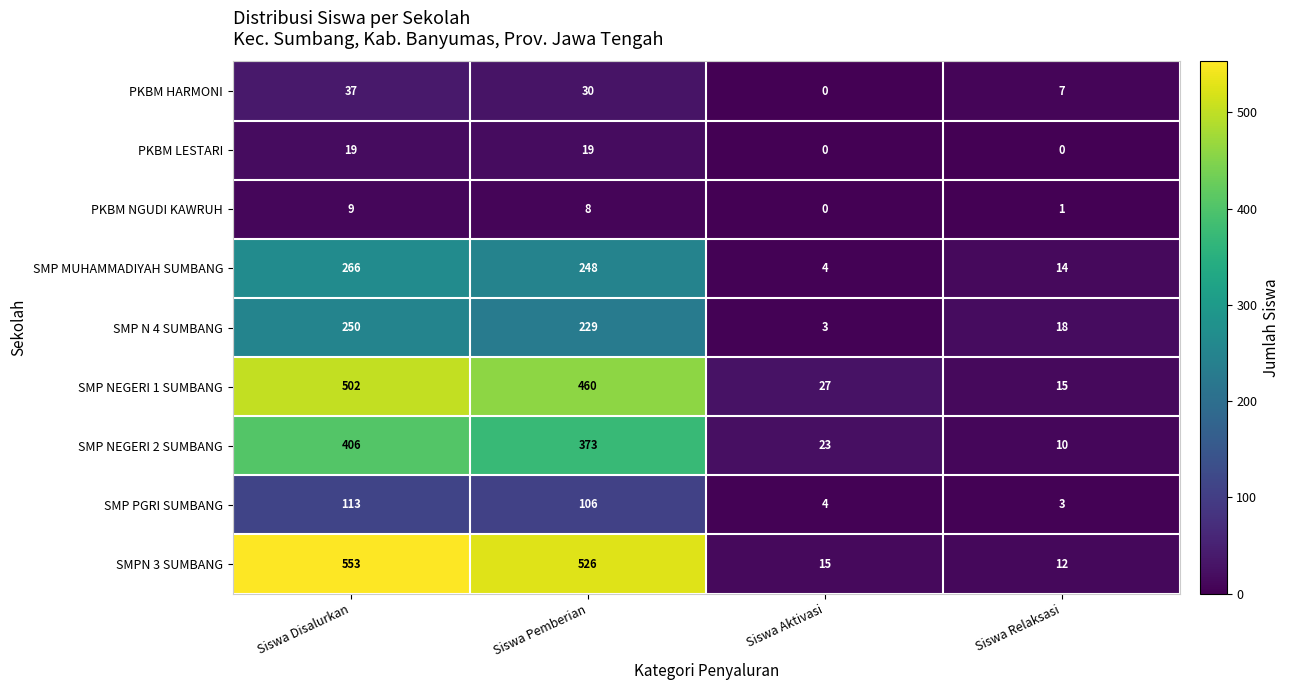

What is the difference between the maximum and minimum values in the SMP NEGERI 1 SUMBANG series?

487